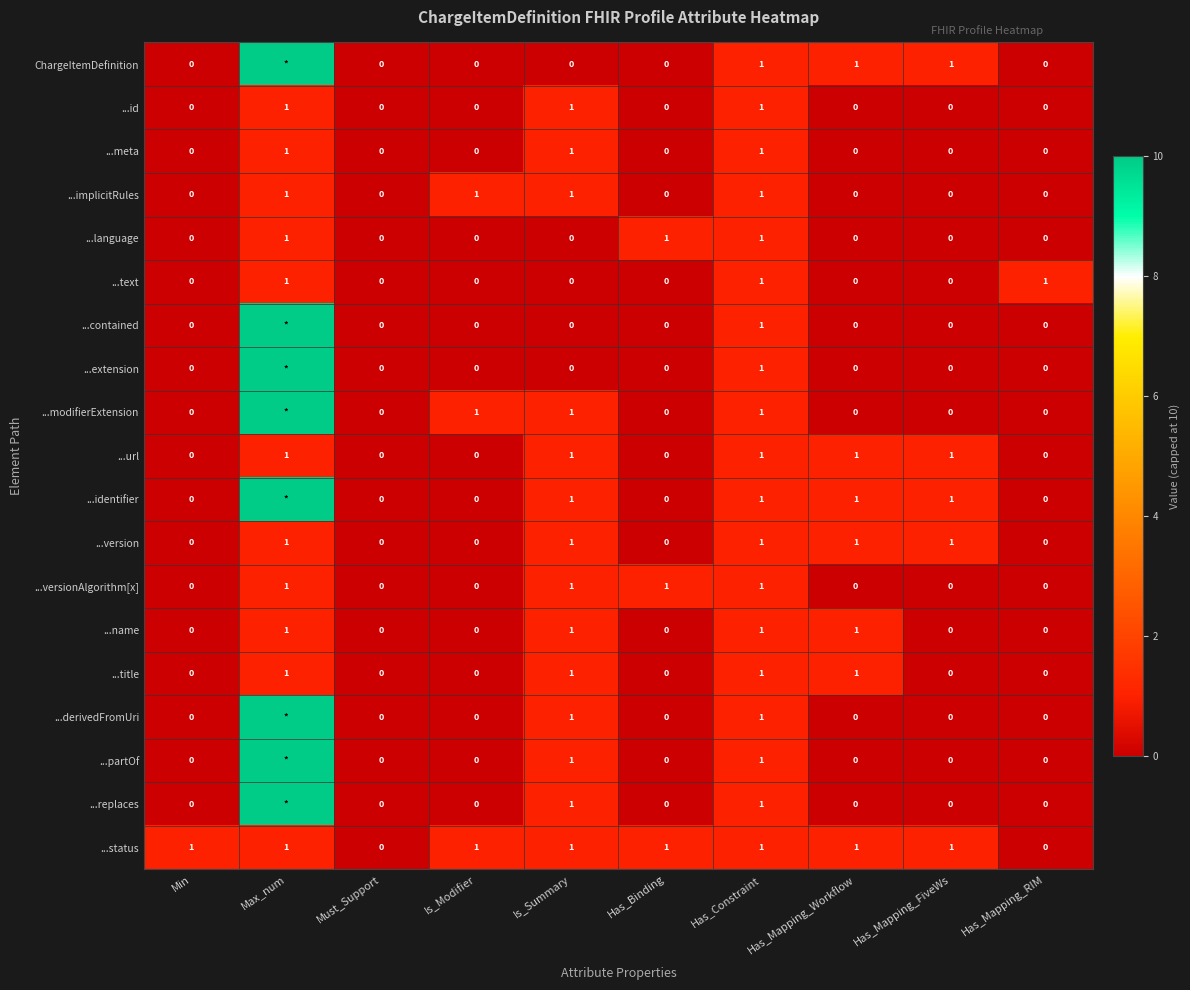

What is the total value across all series at Has_Binding?

3